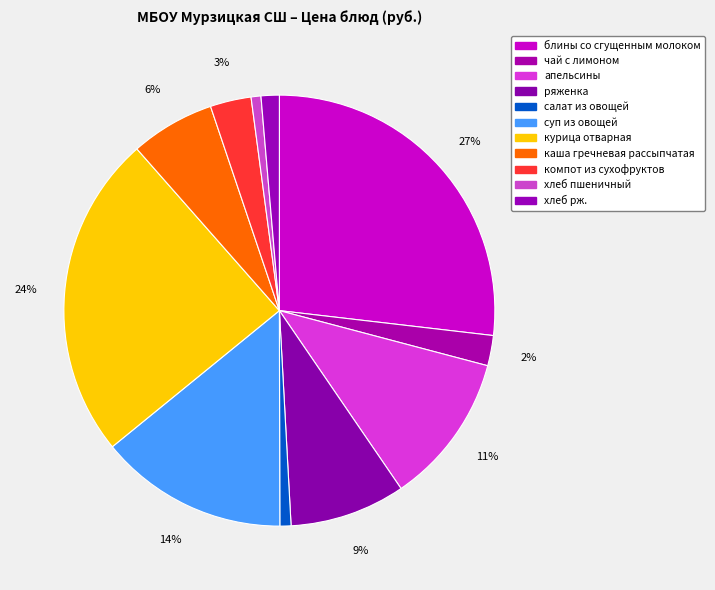

Does хлеб пшеничный account for over 50% of the chart?

No